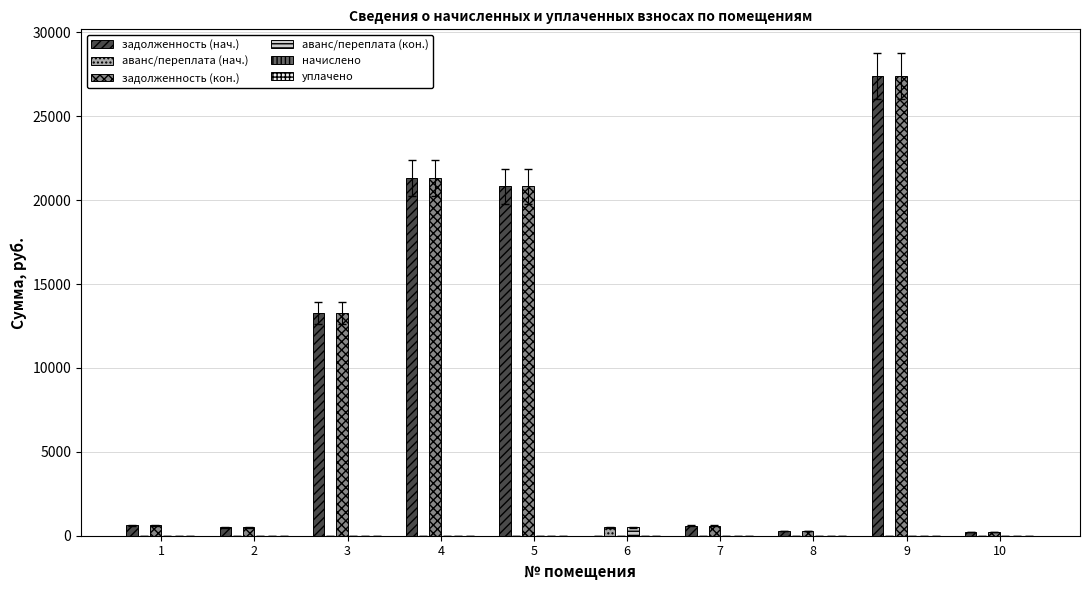

Is the value of аванс/переплата (нач.) at 5 greater than the value of аванс/переплата (кон.) at 6?

No